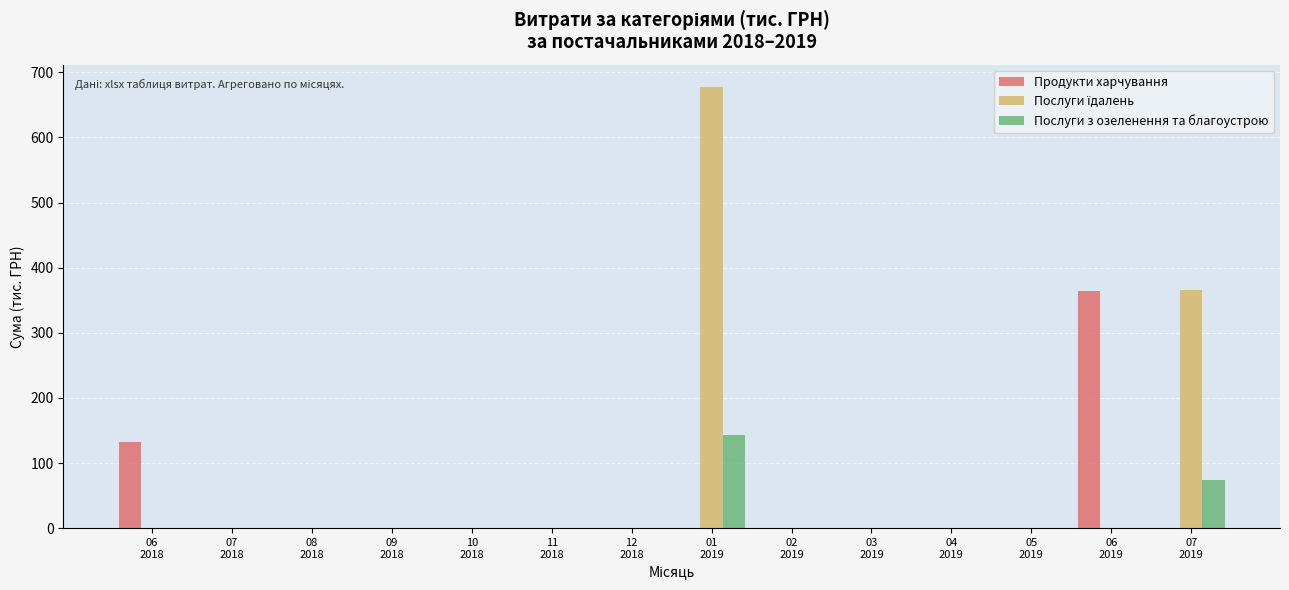

At which category is the sum across all series the highest?

01
2019